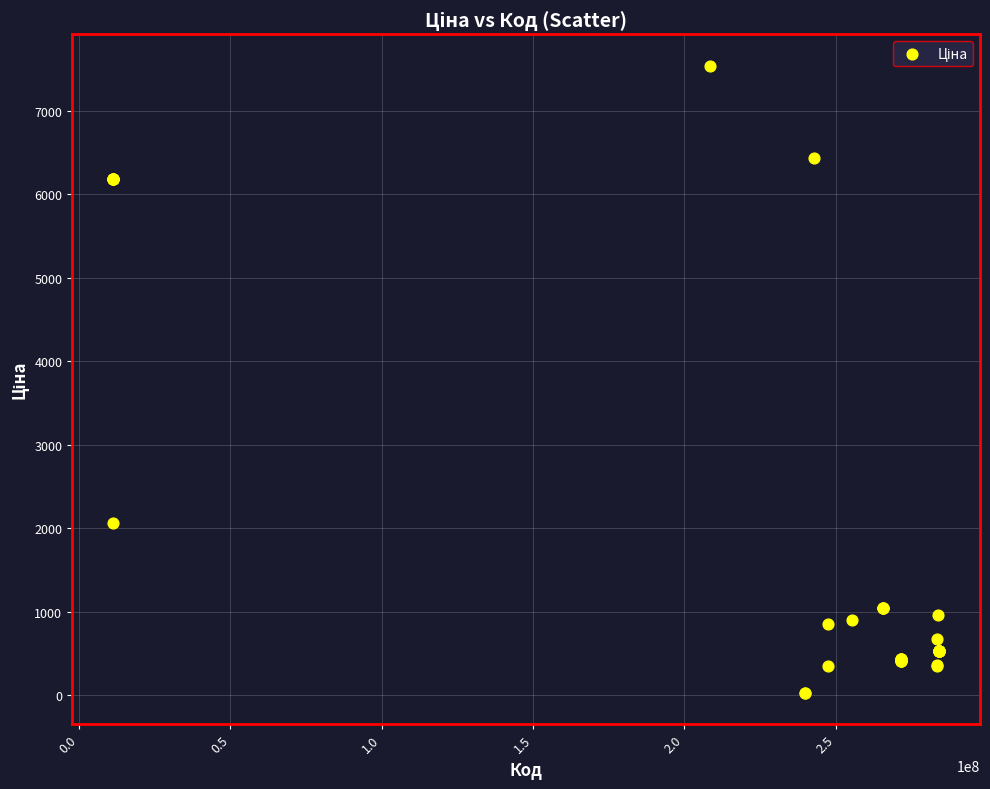

What Y value in the scatter plot is closest to 3785?

2066.2